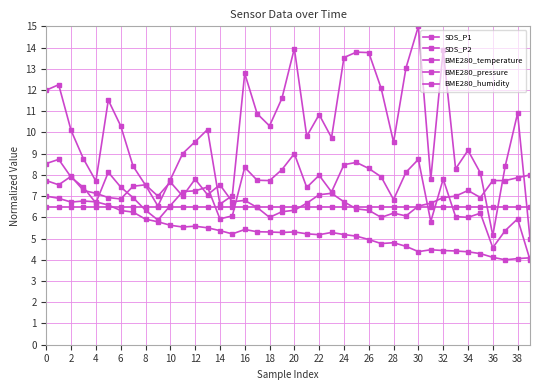

At how many categories does at least one series exceed 10?

20